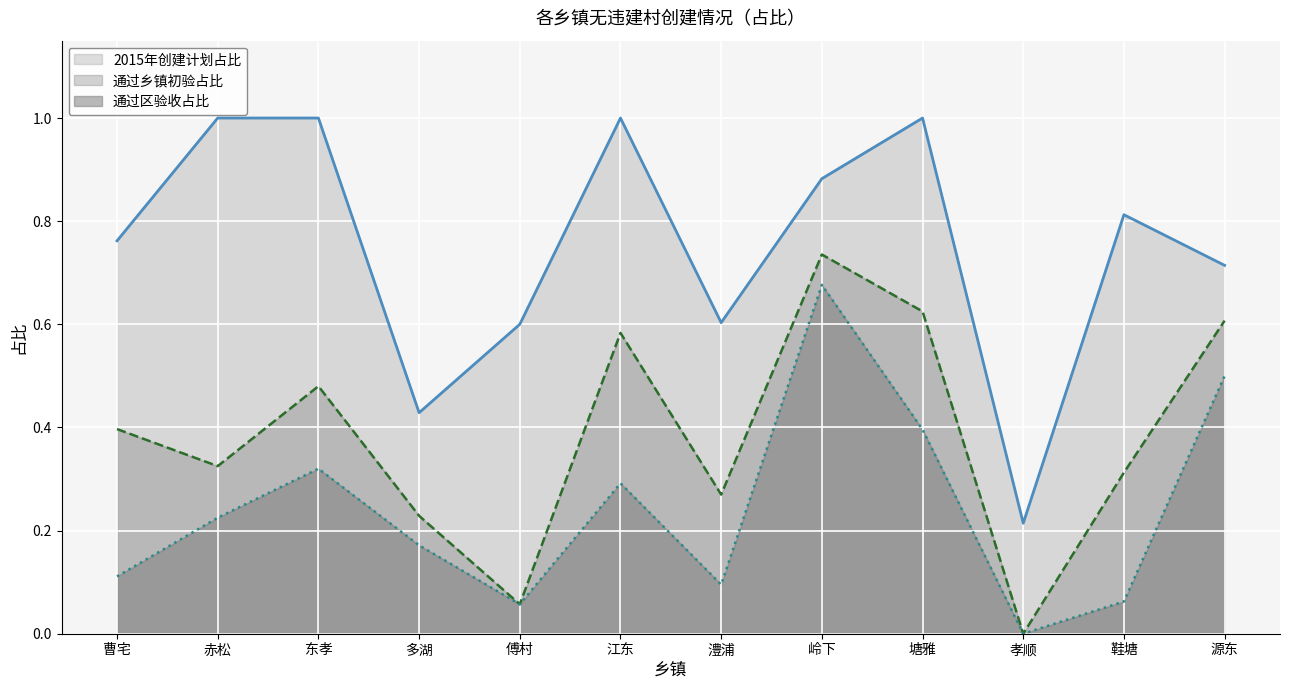

The 通过区验收占比 series shows 1.2 at 岭下. True or false?

False